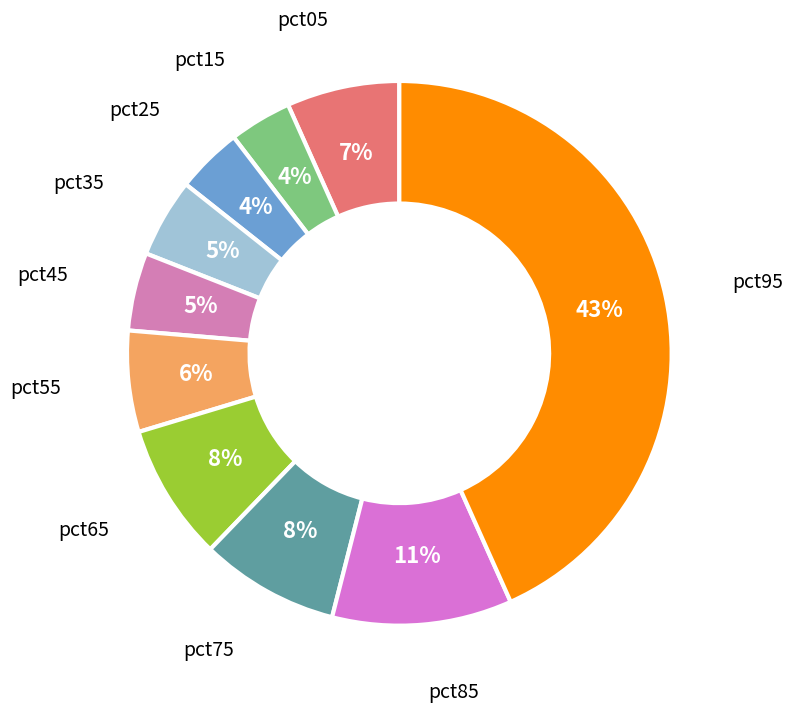

To the nearest percent, what portion does pct15 represent?

4%